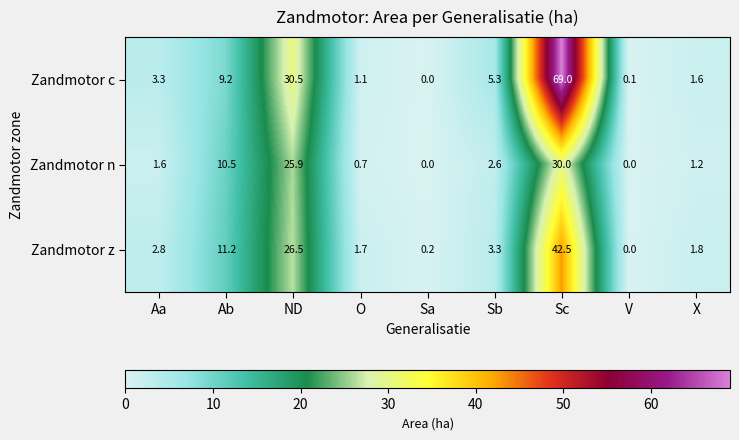

What is the difference between the second highest and minimum values in the Zandmotor c series?

30.5